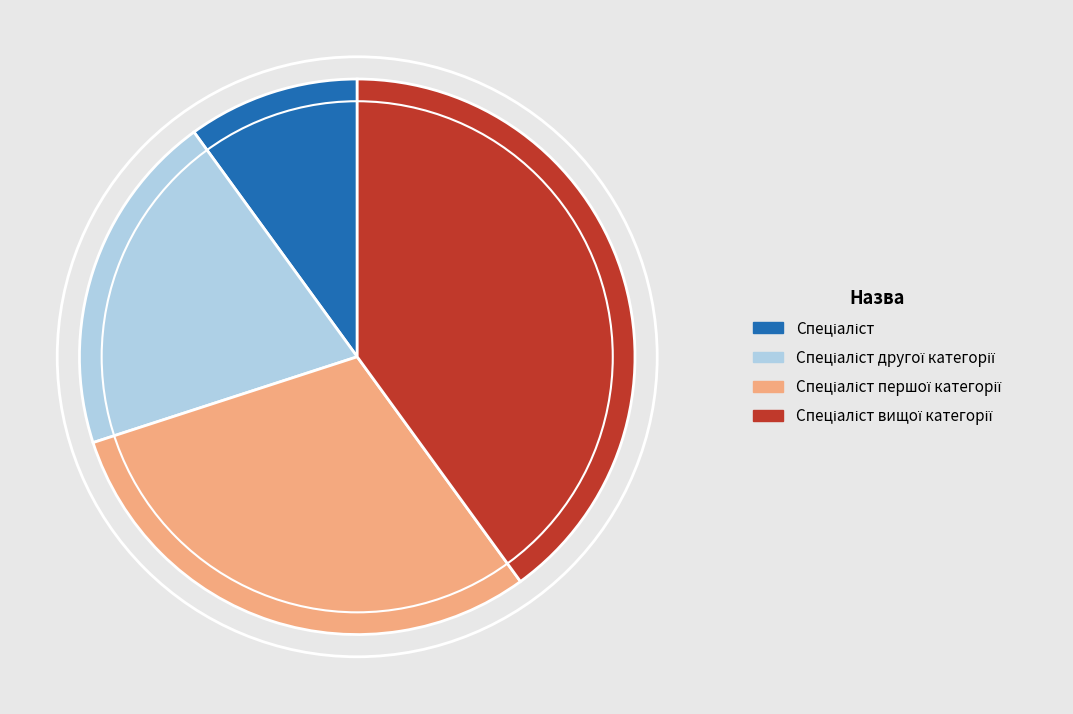

Is there a majority slice in this chart?

No